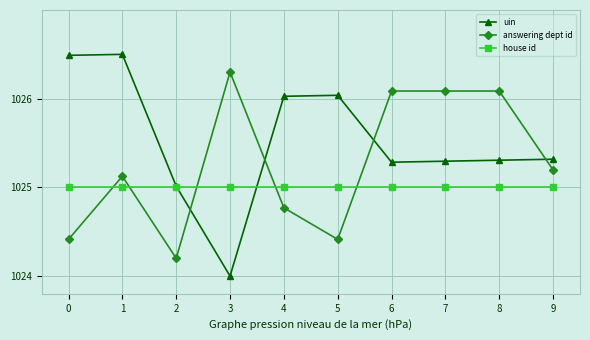

How many categories are shown in the chart?

10